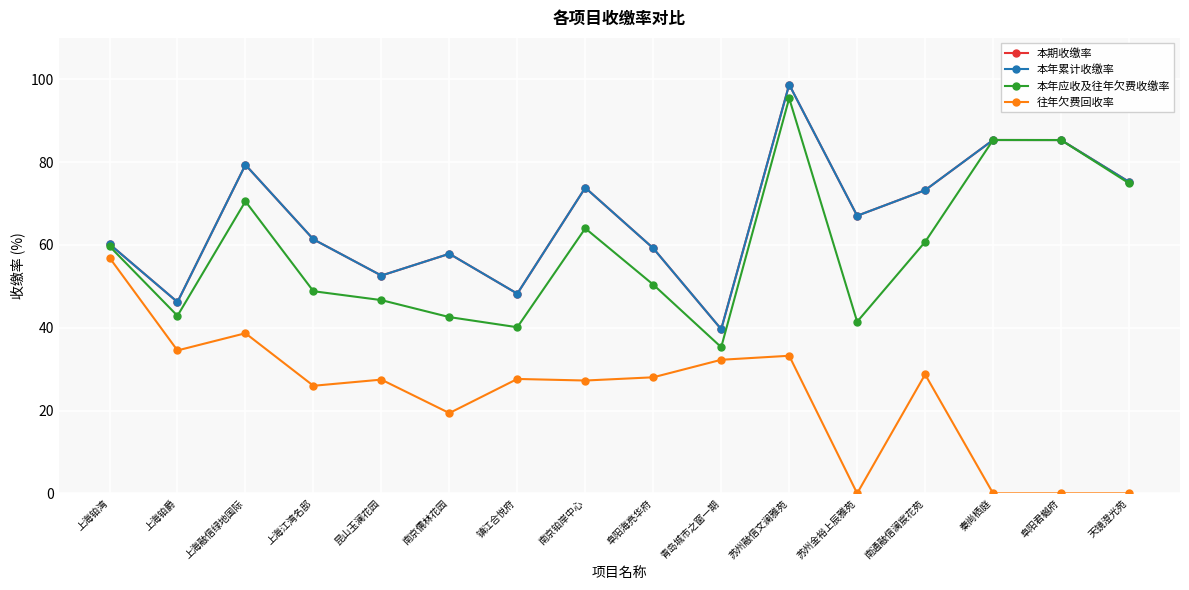

At how many categories does at least one series exceed 93?

1